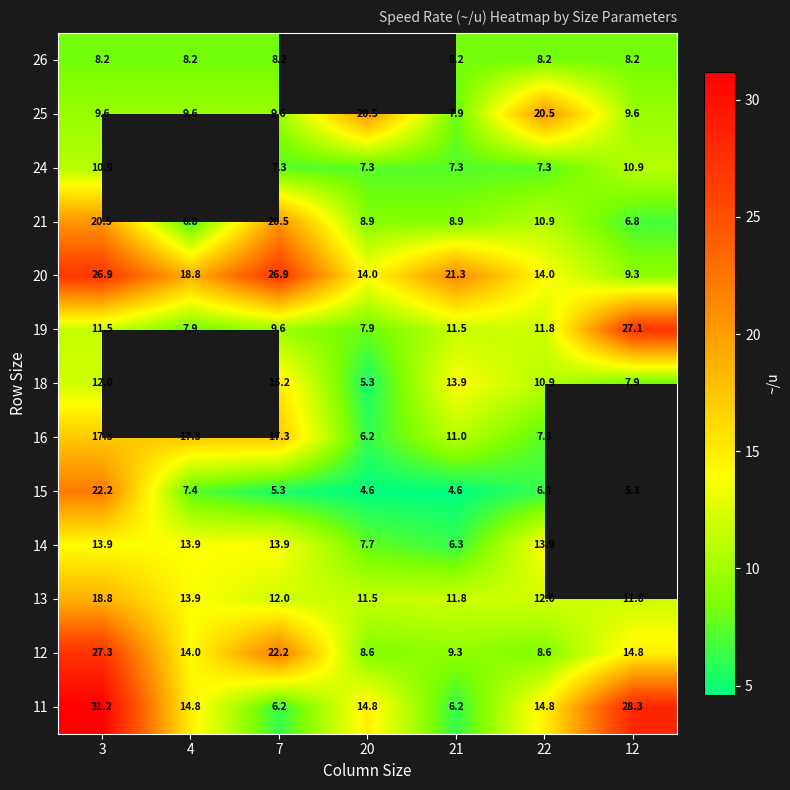

Which has a higher value, 12 or 3?

3